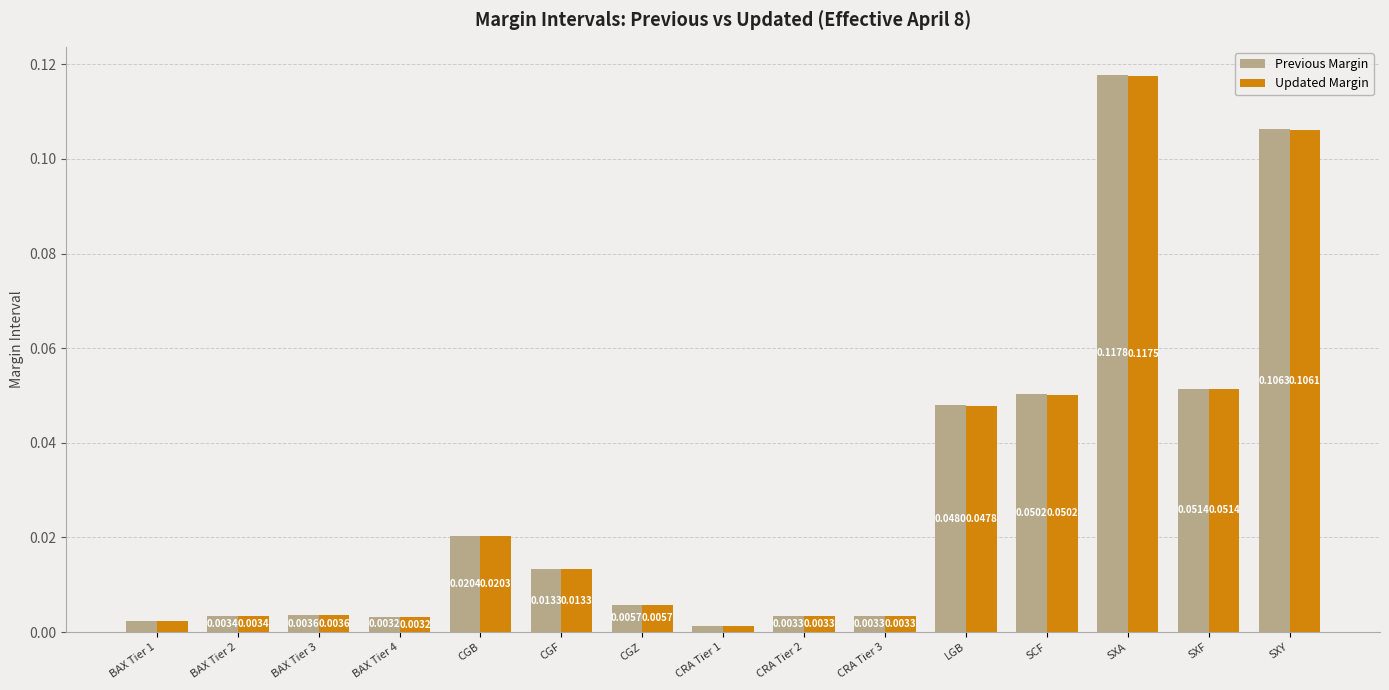

Where is Previous Margin nearest to the value 0?

CRA Tier 1